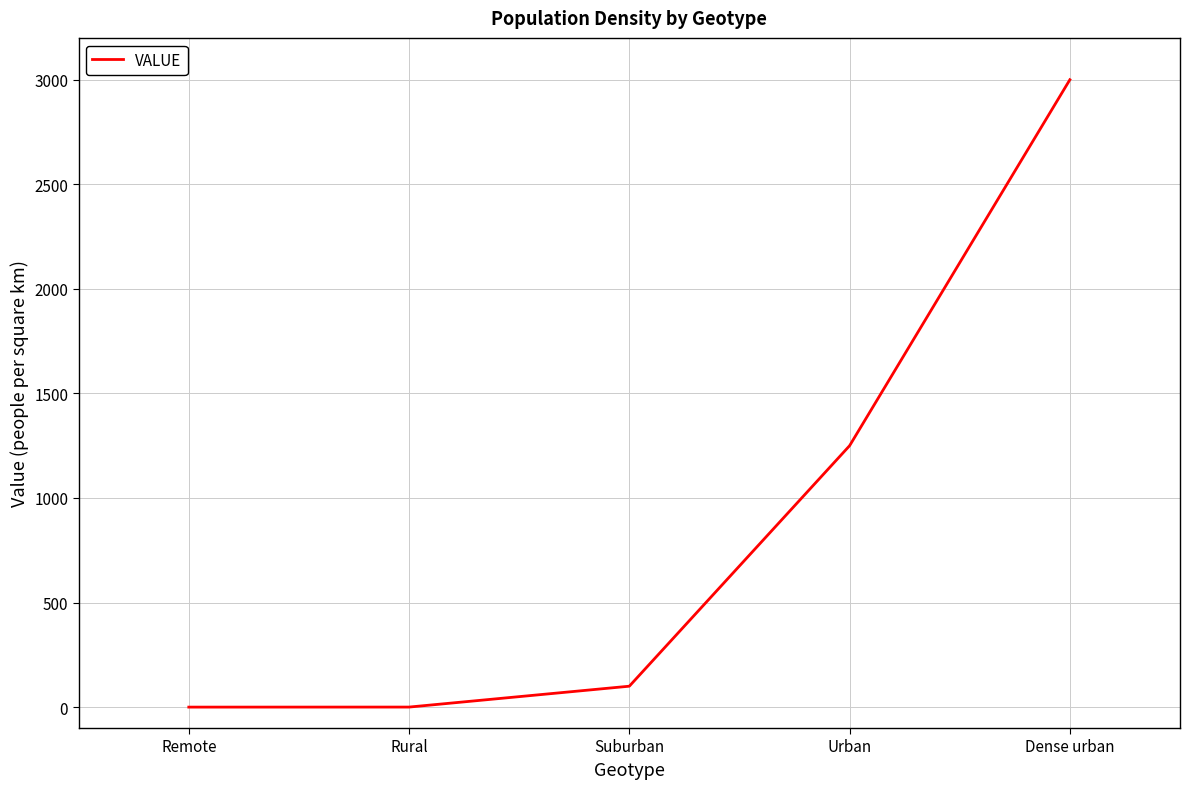

What is the average value?

870.0